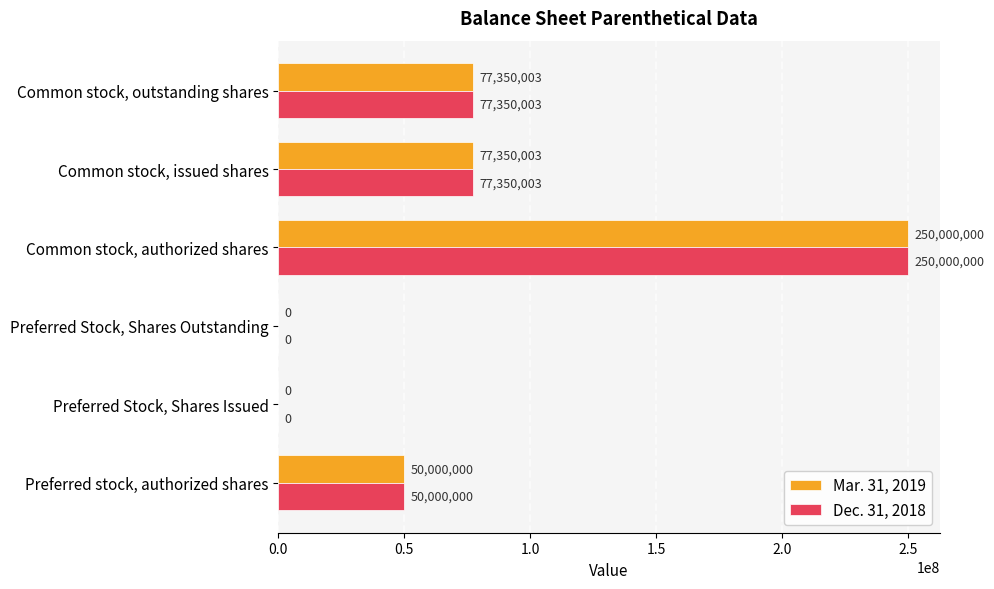

How many Mar. 31, 2019 values are between 0 and 77350003?

5